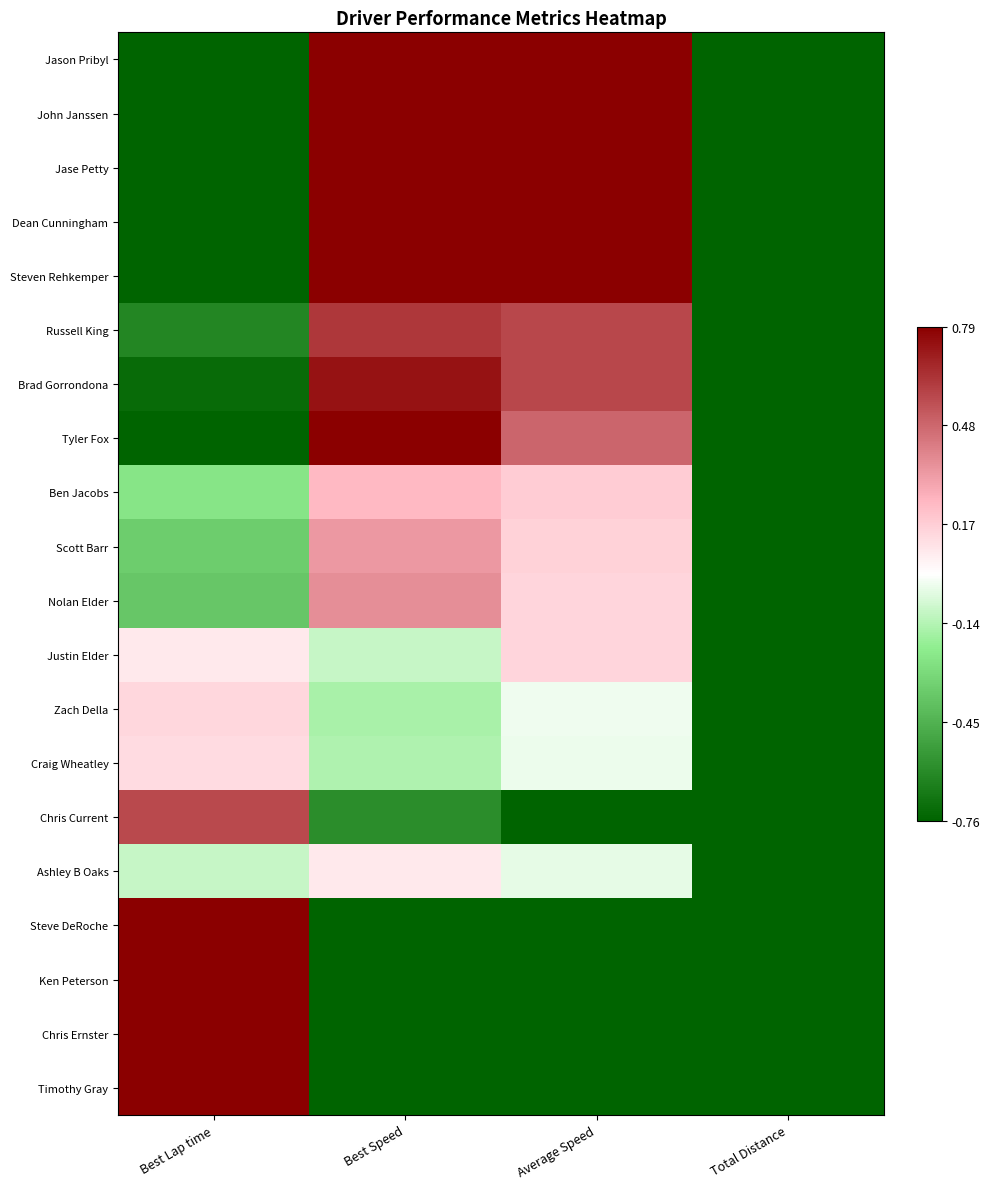

At how many categories does at least one series exceed 0?

3